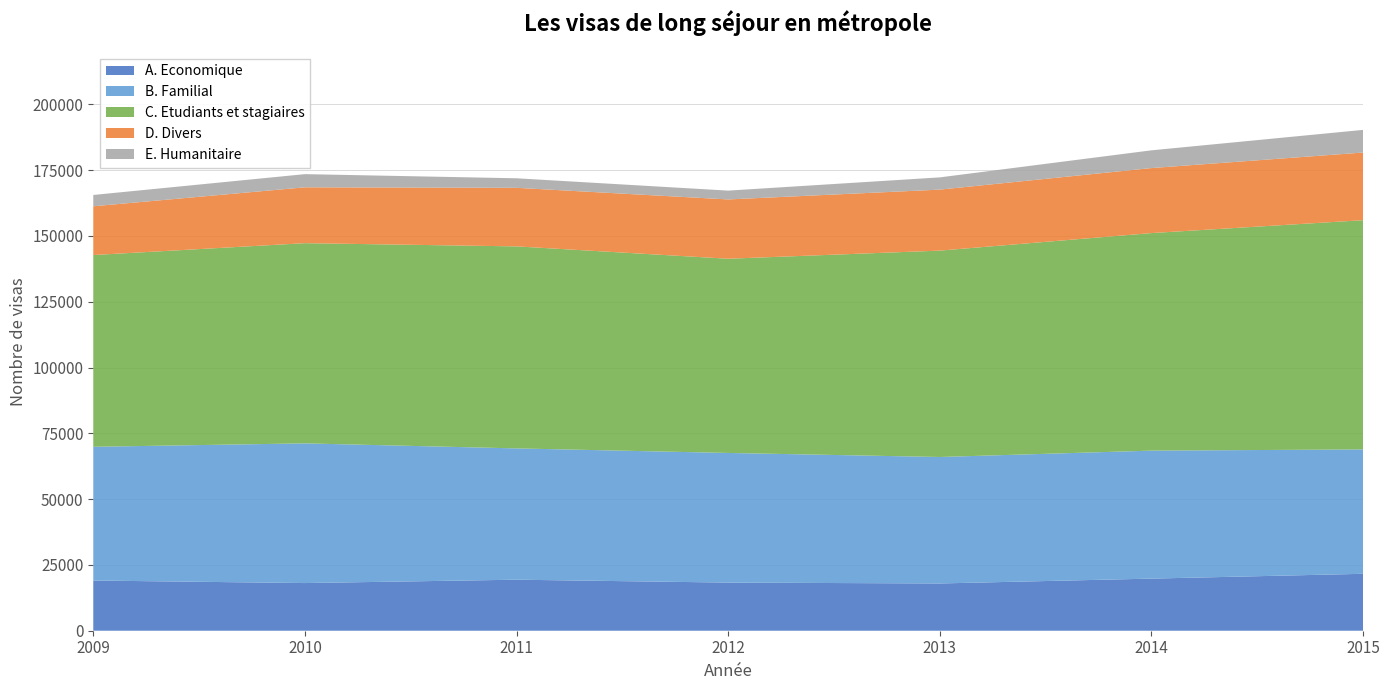

Reading left to right, extract all data points from this chart.

A. Economique: 2009=19075	2010=18113	2011=19392	2012=18290	2013=17958	2014=19803	2015=21629
B. Familial: 2009=50824	2010=53080	2011=49890	2012=49264	2013=48062	2014=48631	2015=47265
C. Etudiants et stagiaires: 2009=72861	2010=76074	2011=76763	2012=73799	2013=78419	2014=82671	2015=87108
D. Divers: 2009=18528	2010=21228	2011=22253	2012=22532	2013=23179	2014=24702	2015=25708
E. Humanitaire: 2009=4297	2010=5007	2011=3628	2012=3352	2013=4652	2014=6742	2015=8606